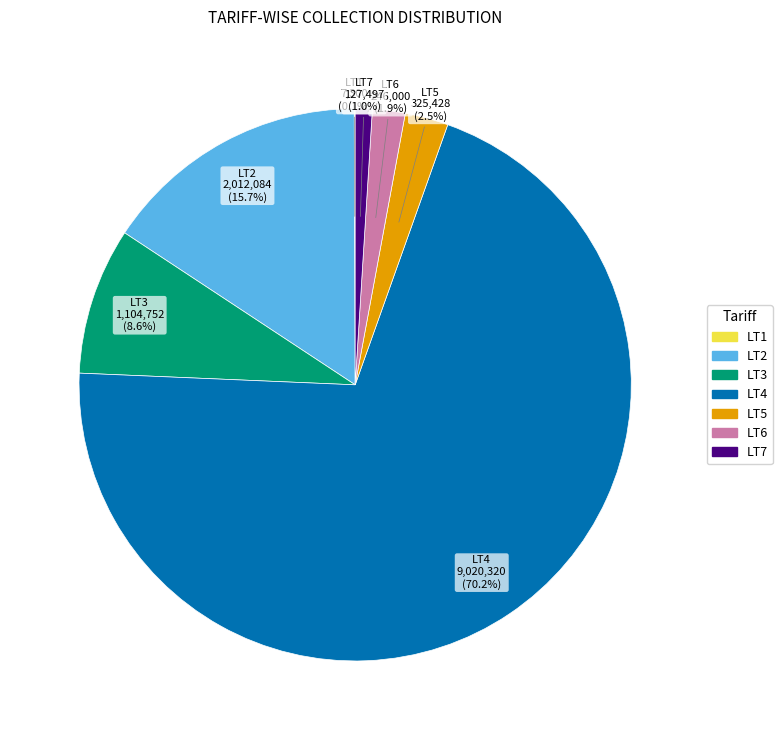

What is the ratio of the value at LT7 to the value at LT3?

0.1